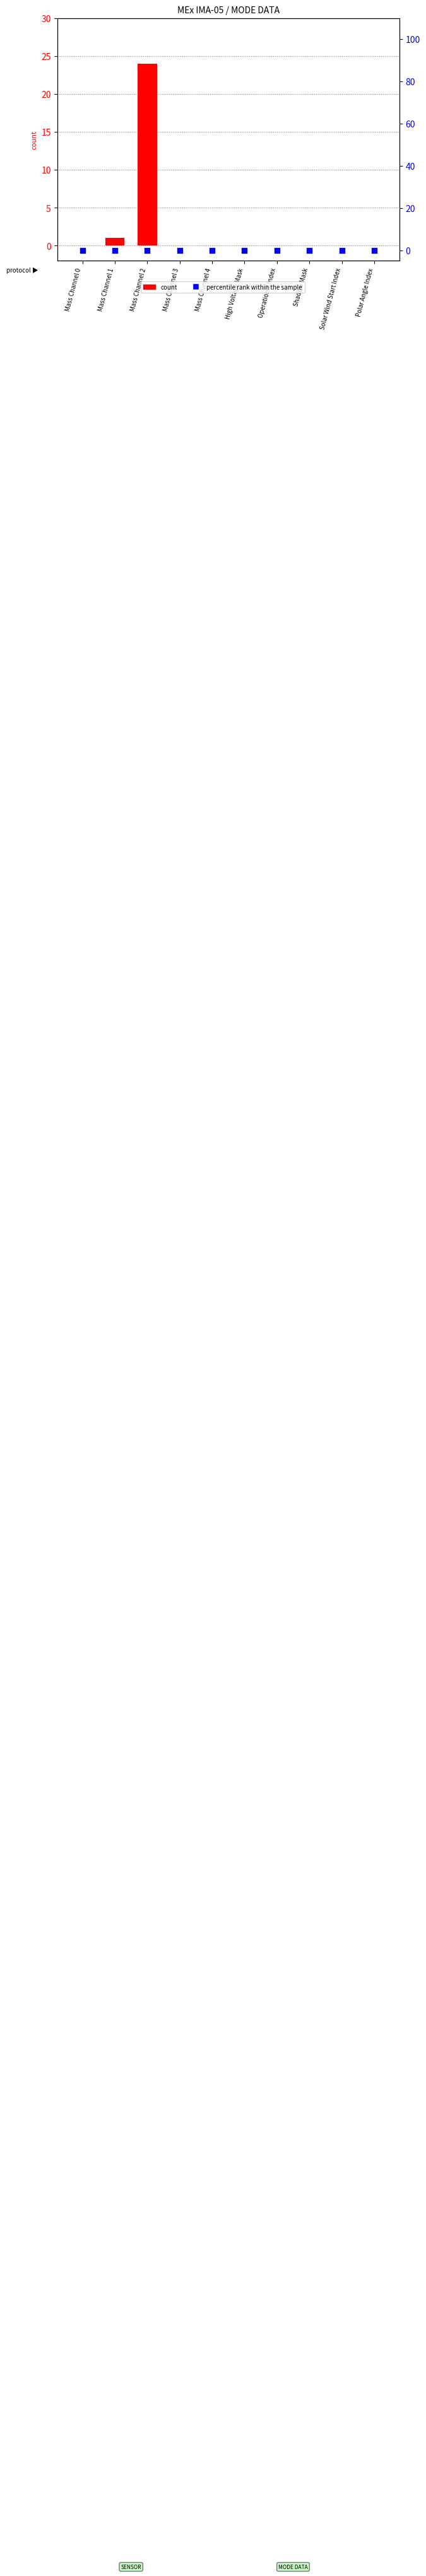

What are all the series names shown in the legend?

count, percentile rank within the sample